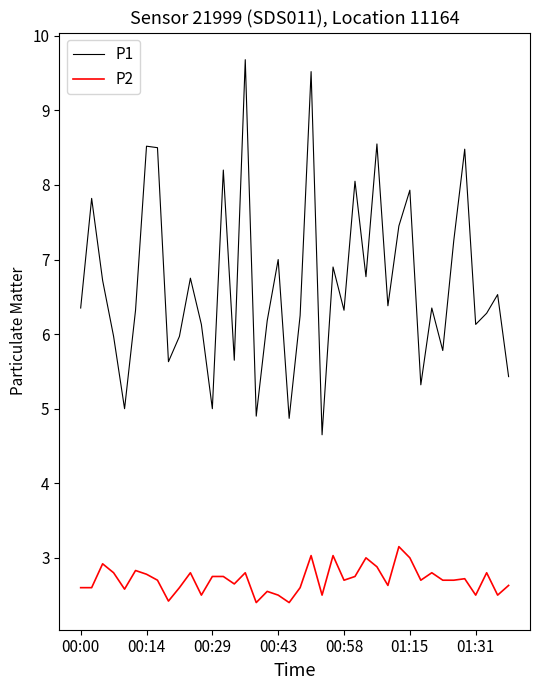

Which series has the largest range (max minus min)?

P1